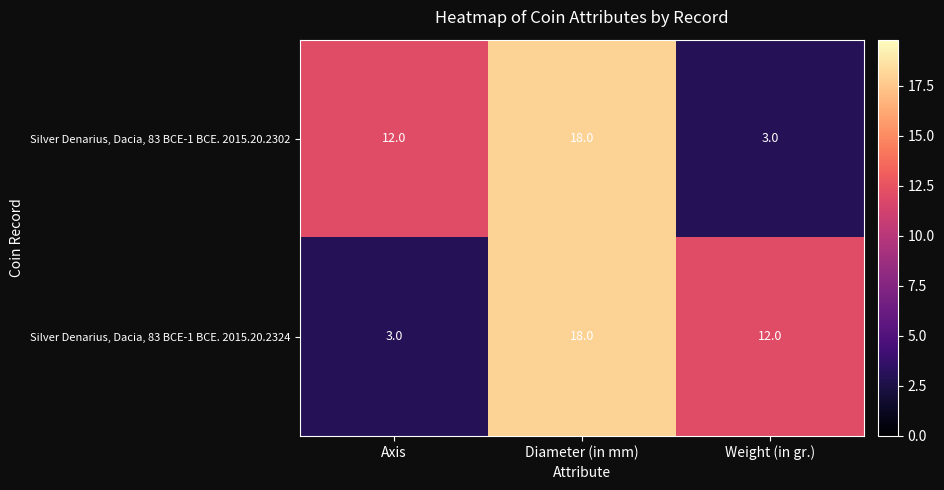

At which label does Silver Denarius, Dacia, 83 BCE-1 BCE. 2015.20.2324 reach its minimum?

Axis